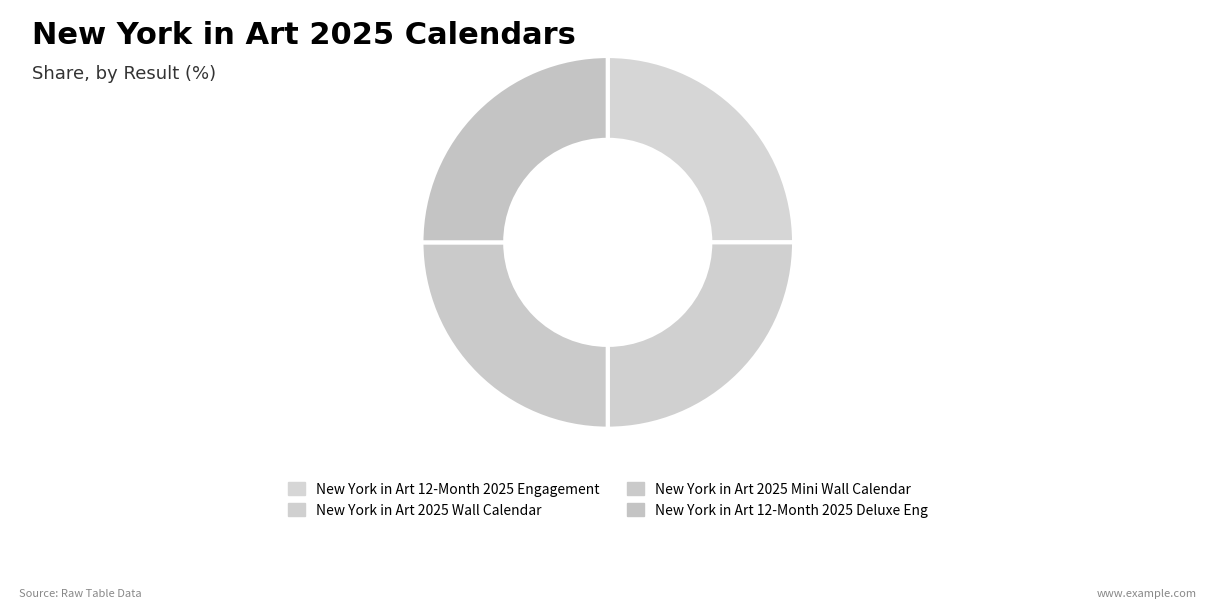

Rank the categories by value from highest to lowest.

1, 4, 2, 3